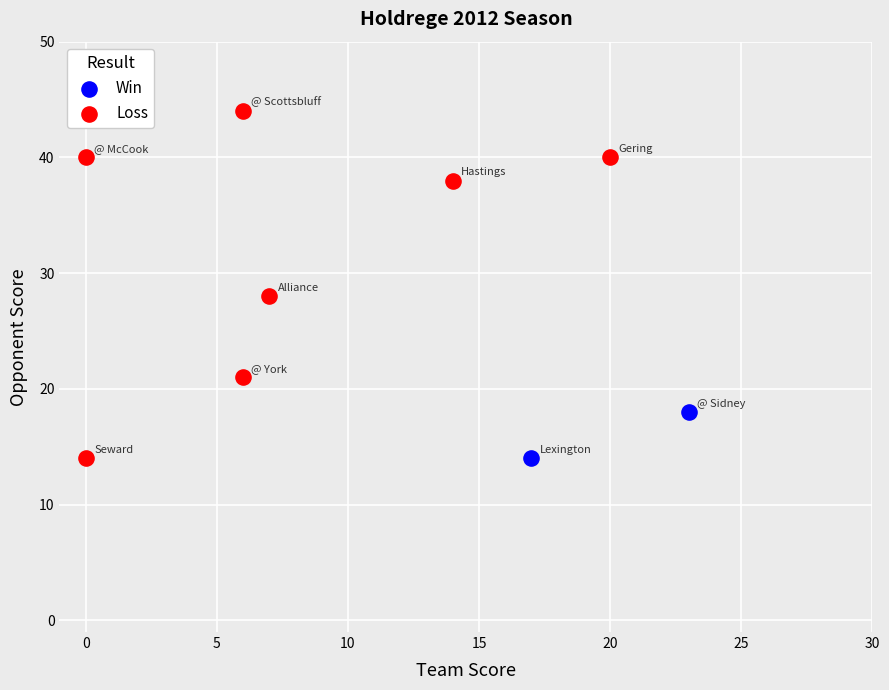

Which series contains the highest Y value?

Loss